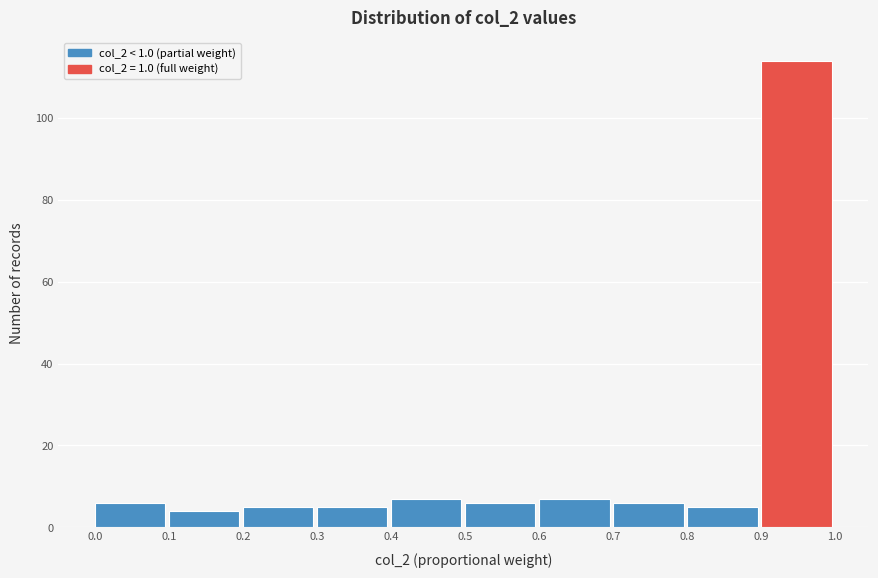

How tall is the bar that spans 0.4 to 0.5 on the x-axis? The values are not printed on the chart, so give them approximately, as read against the axis.

8